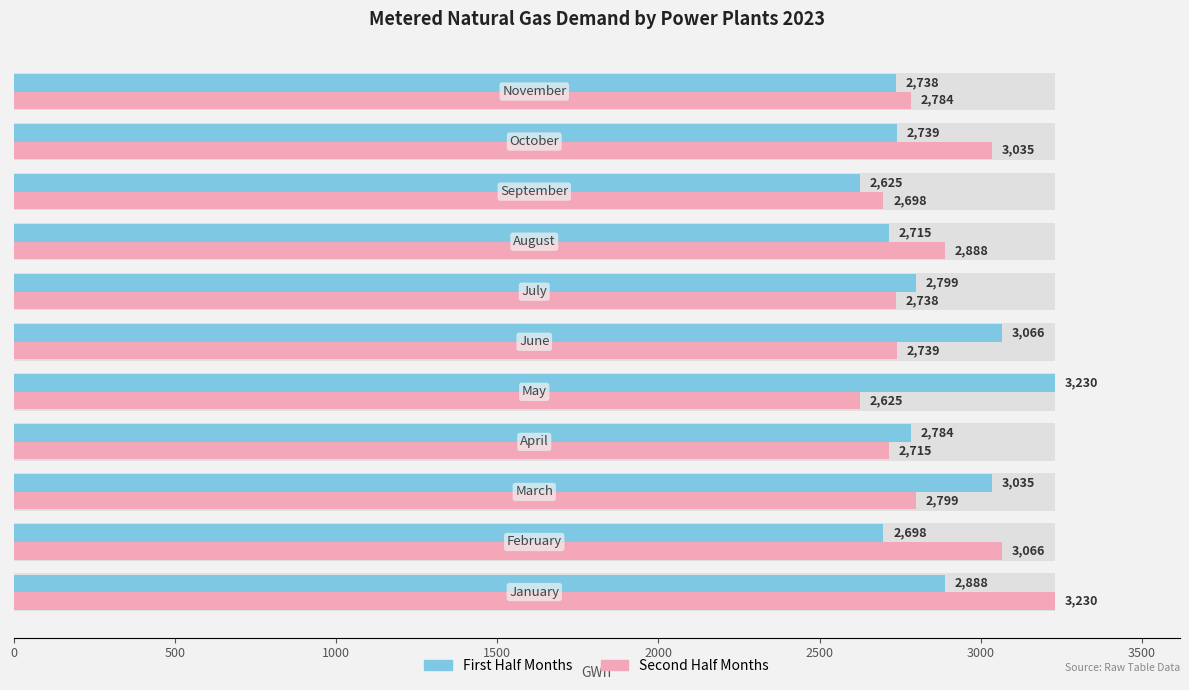

How many data points in First Half Months are above 2784?

5